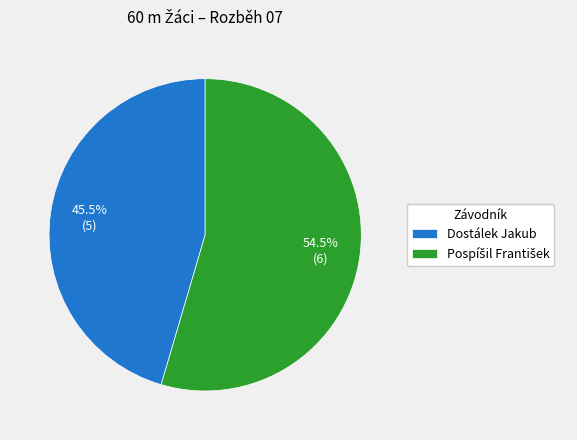

Does Dostálek Jakub represent more than half of the total?

No